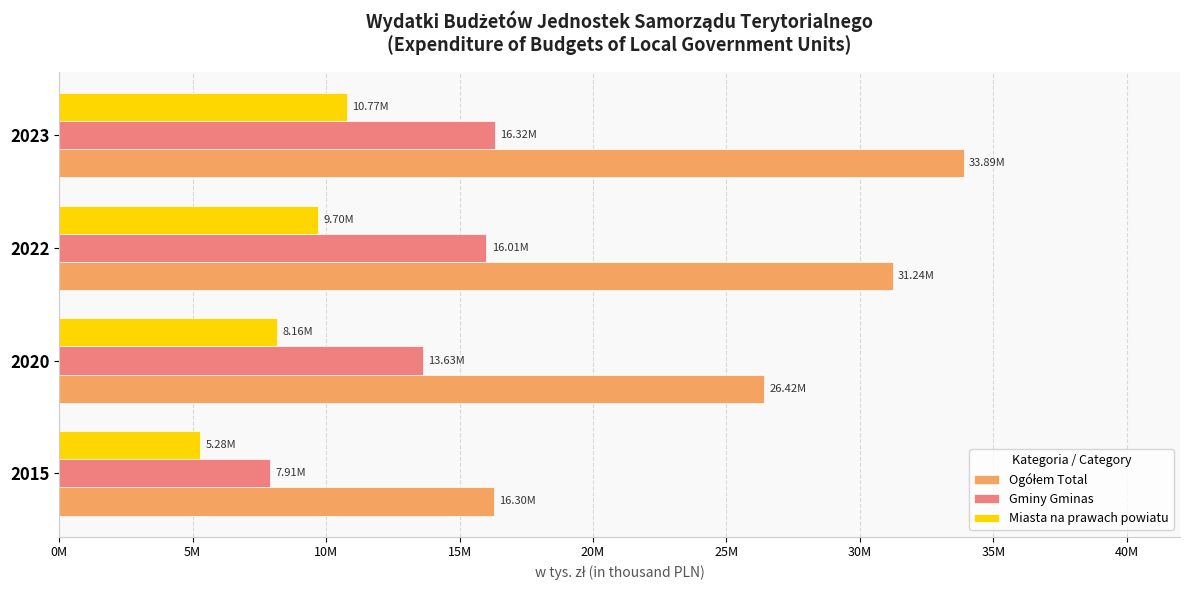

What is the difference between the maximum and minimum values in the Miasta na prawach powiatu series?

5488632.6